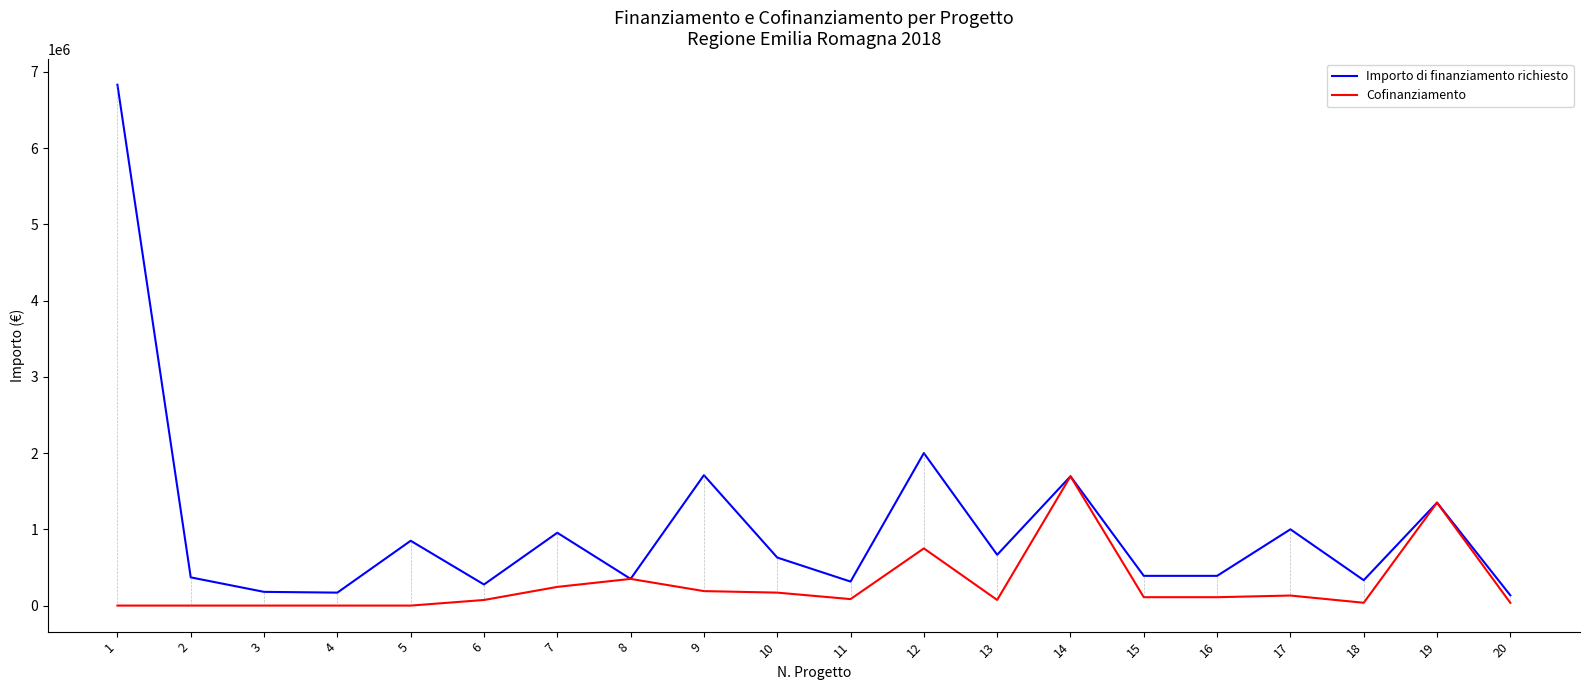

Is the value of Importo di finanziamento richiesto at 3 greater than the value of Cofinanziamento at 5?

Yes